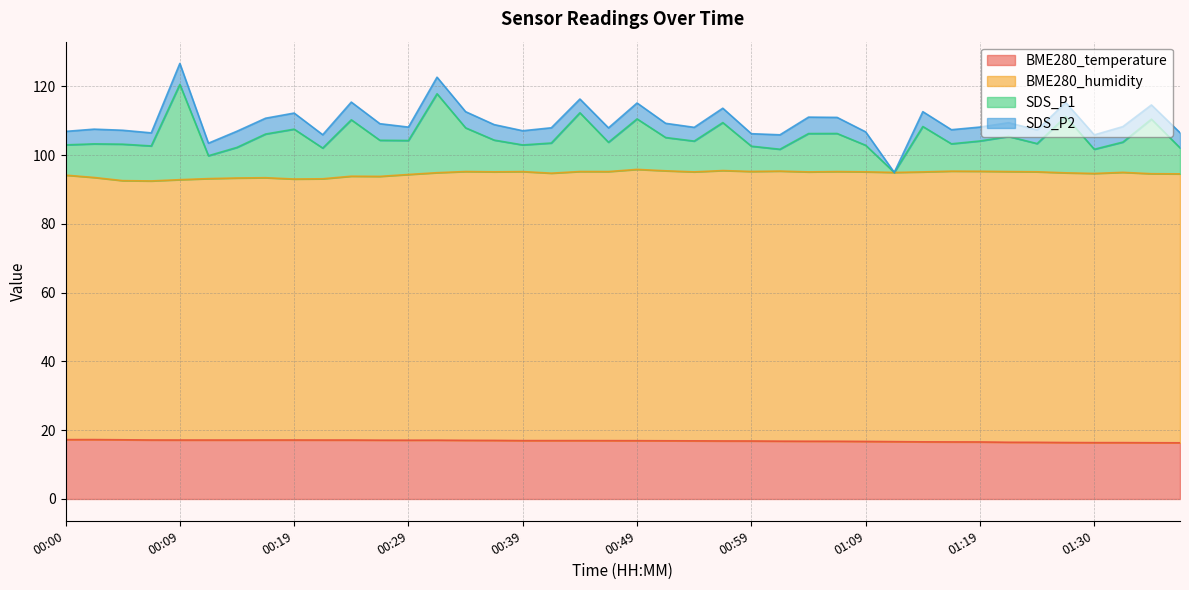

What is the difference between the maximum and minimum values in the SDS_P1 series?

25.6